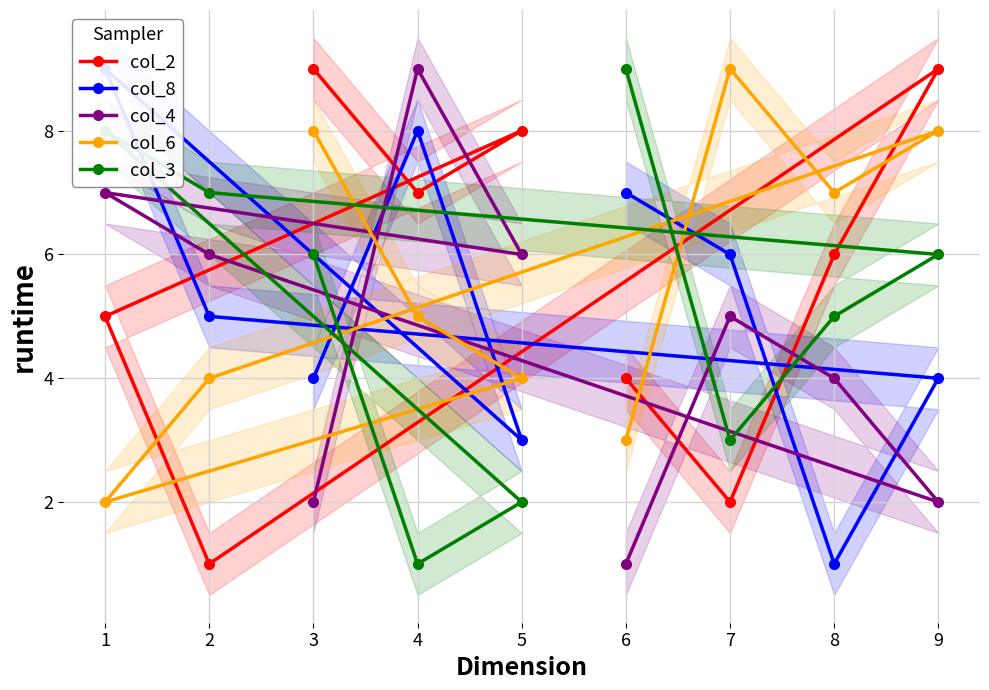

What are all the series names shown in the legend?

col_2, col_8, col_4, col_6, col_3